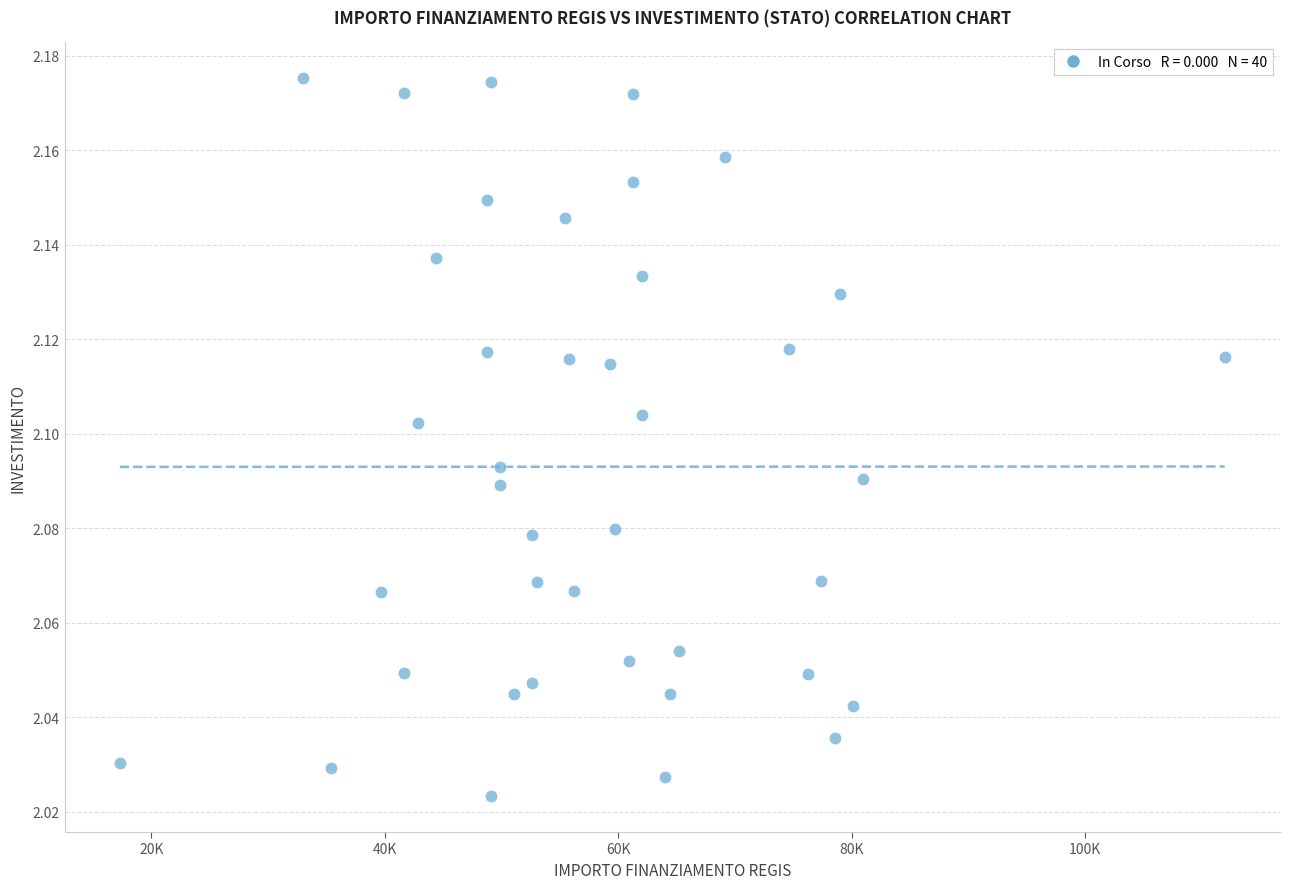

What is the range of X values (max minus min)?

94665.7